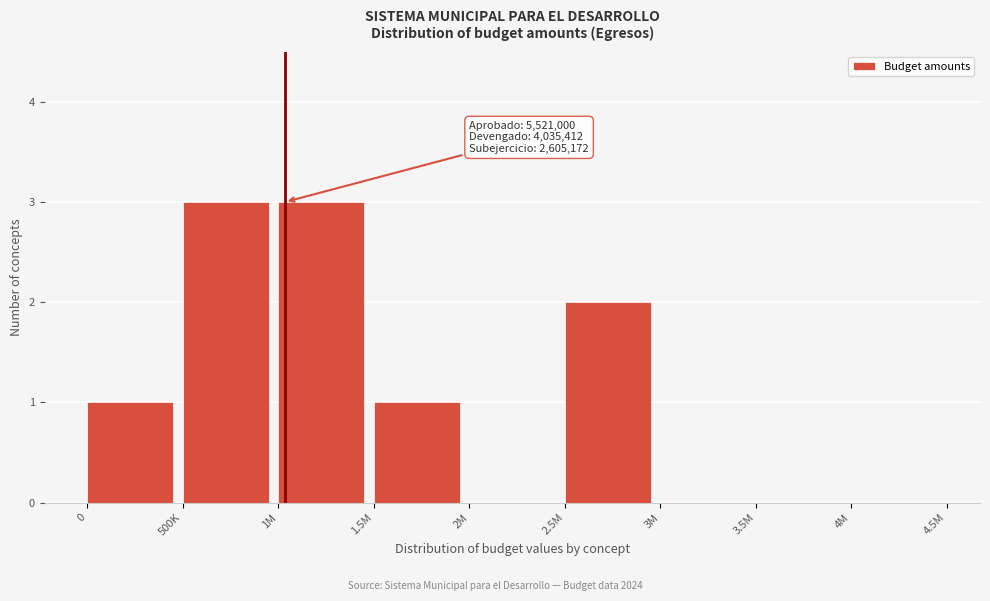

Reading left to right, transcribe all the data shown in this chart.

0=1	500K=3	1M=3	1.5M=1	2M=0	2.5M=2	3M=0	3.5M=0	4M=0